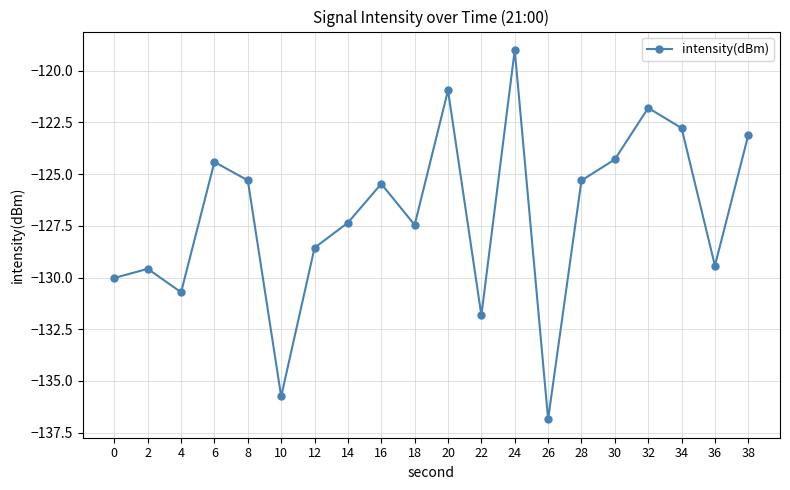

Reading left to right, what are all the values shown in this chart?

0=-130.0	2=-129.6	4=-130.7	6=-124.4	8=-125.3	10=-135.7	12=-128.6	14=-127.4	16=-125.5	18=-127.5	20=-121.0	22=-131.8	24=-119.0	26=-136.9	28=-125.3	30=-124.3	32=-121.8	34=-122.8	36=-129.4	38=-123.1